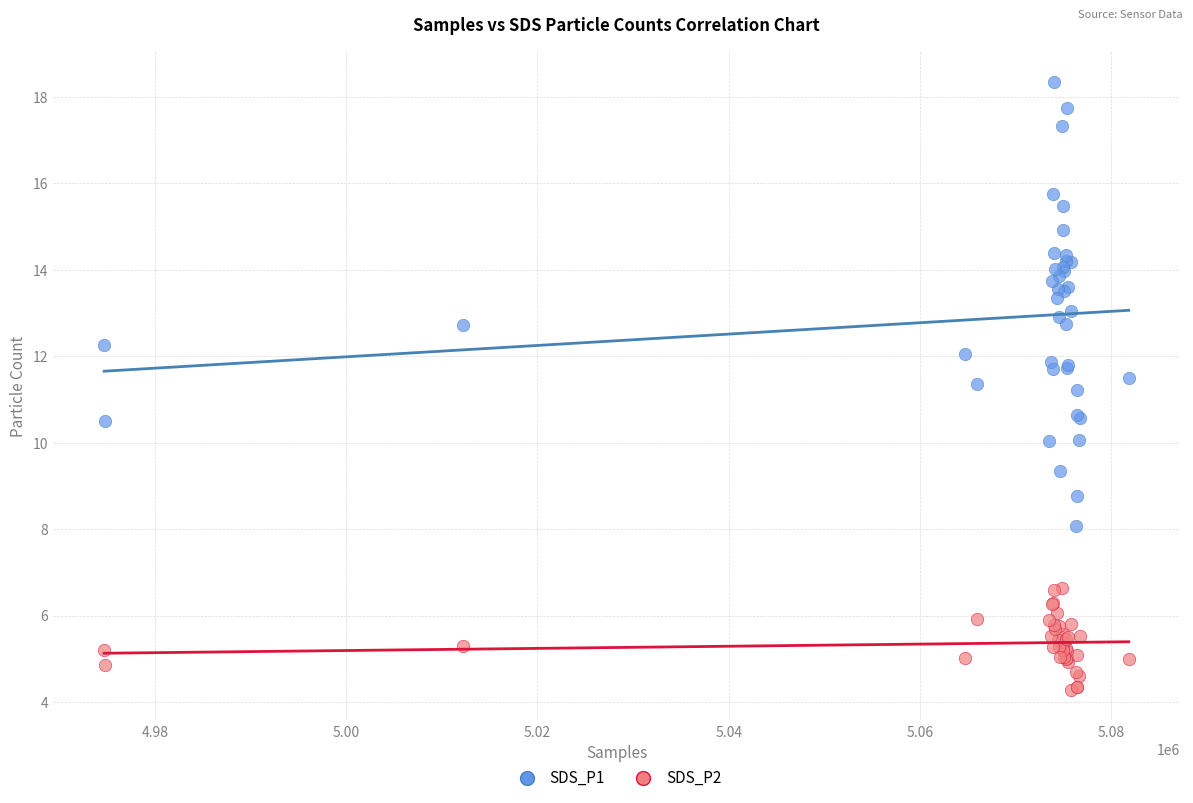

Which series reaches the maximum Y coordinate?

SDS_P1